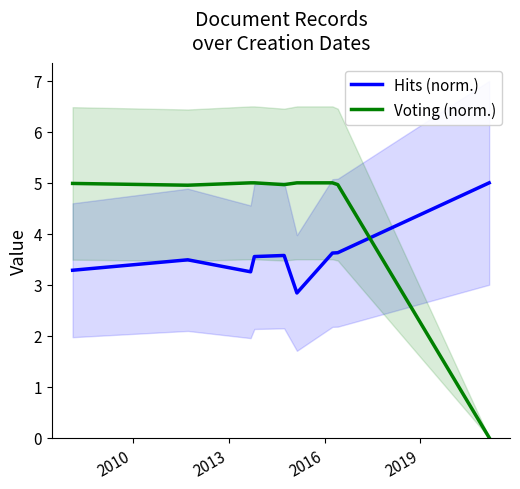

How many times do Voting (norm.) and Hits (norm.) cross each other?

1